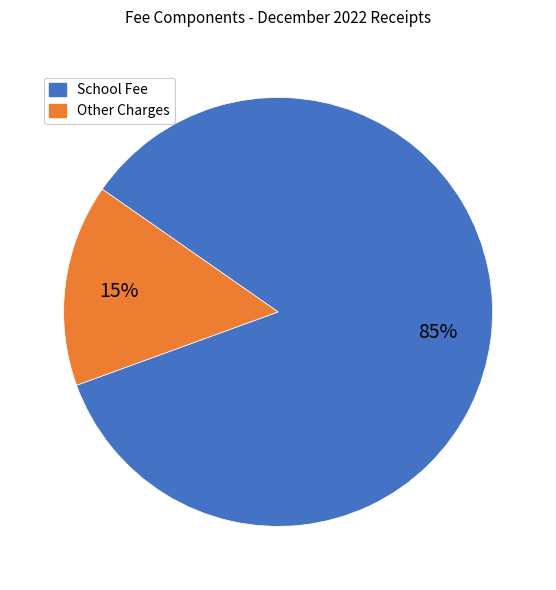

Is there any slice that represents more than half of the pie?

Yes